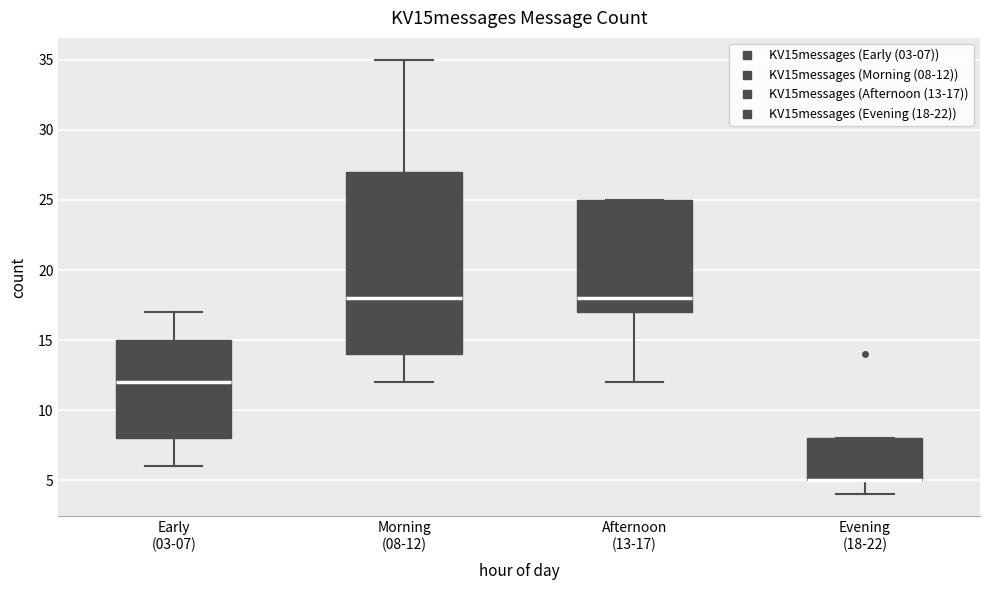

Reading left to right, read every box against the y-axis: the position of its median line, the range the box covers, and the ends of its whiskers. The values are not printed on the chart, so give them approximately, as read against the axis.

Early (03-07): median 12, box 8 to 15, whiskers 6 to 17
Morning (08-12): median 18, box 14 to 27, whiskers 12 to 35
Afternoon (13-17): median 18, box 17 to 25, whiskers 12 to 25
Evening (18-22): median 5 (drawn on the box's lower edge), box 5 to 8, whiskers 4 to 8